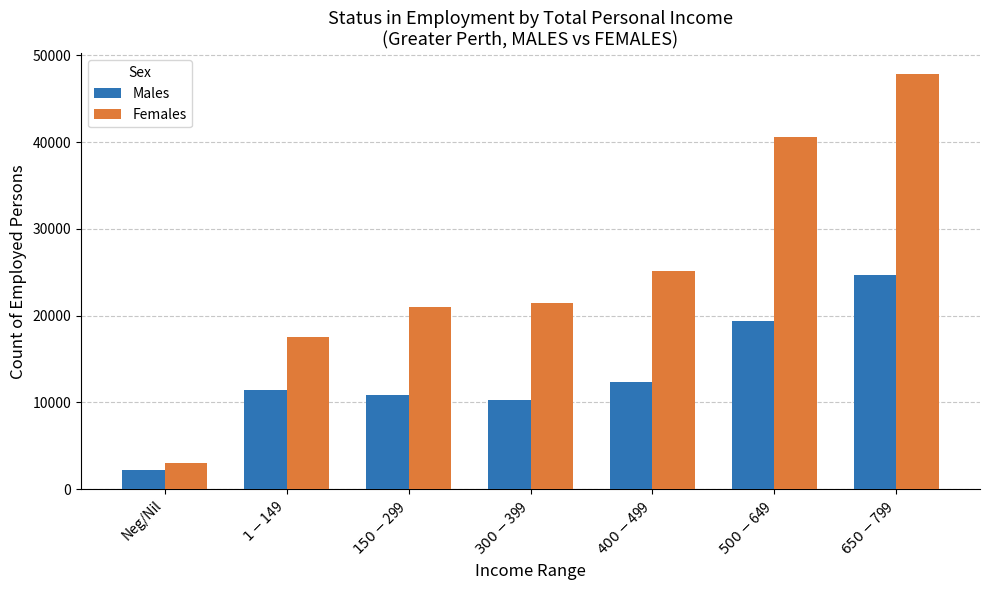

Reading left to right, what are all the values shown in this chart?

Males: Neg/Nil=2220	$1-$149=11440	$150-$299=10796	$300-$399=10227	$400-$499=12322	$500-$649=19380	$650-$799=24652
Females: Neg/Nil=3033	$1-$149=17525	$150-$299=20946	$300-$399=21448	$400-$499=25130	$500-$649=40555	$650-$799=47849